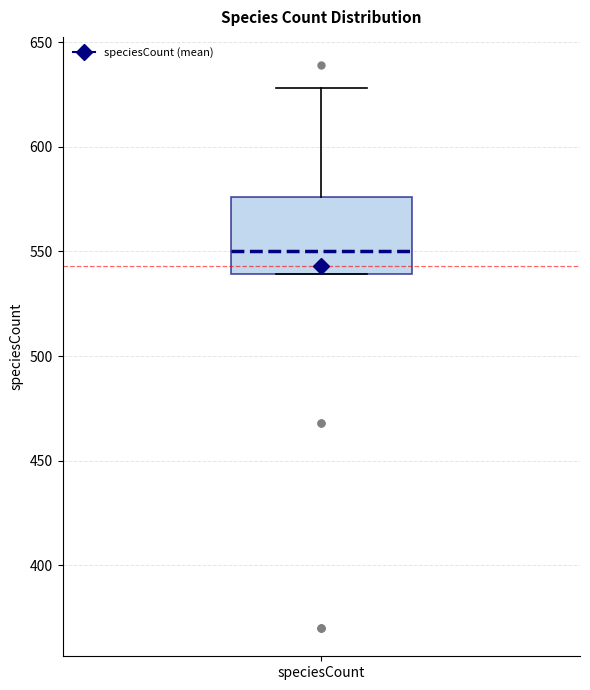

Where is the upper edge of the box for speciesCount on the y-axis? The values are not printed on the chart, so give them approximately, as read against the axis.

575